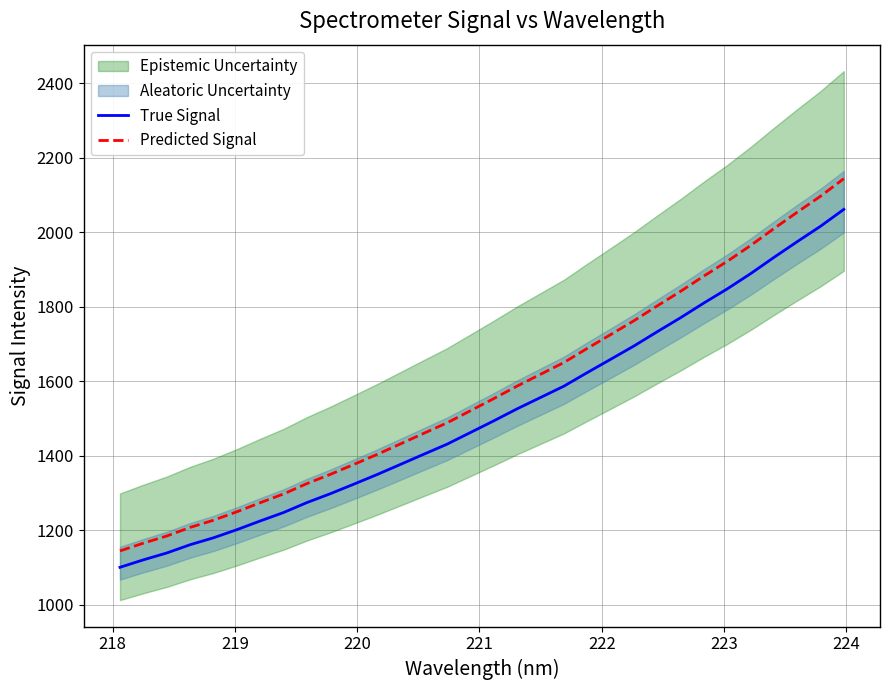

What is the smallest value displayed?

1100.7